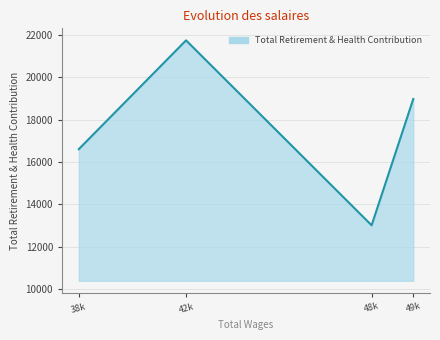

What is the difference between the second highest and minimum values?

5949